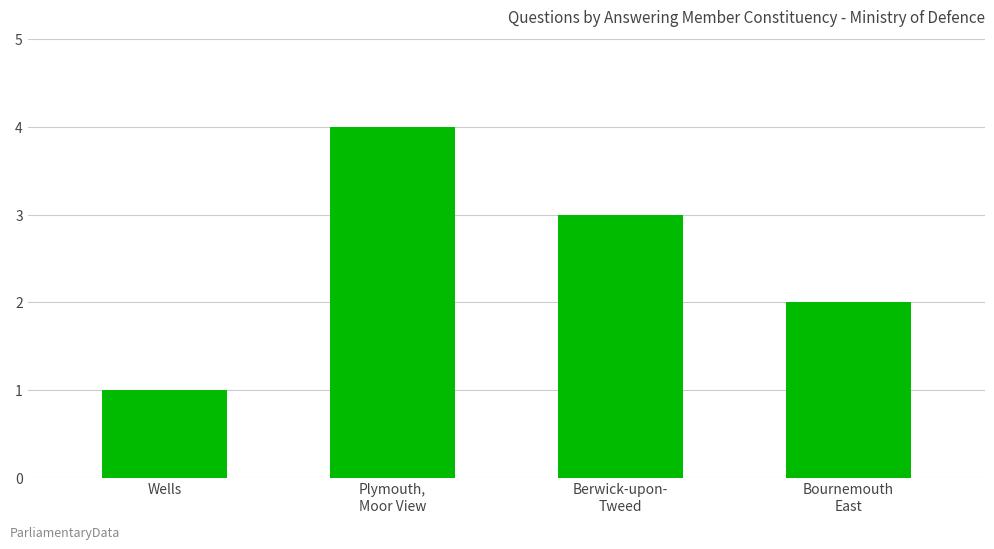

Reading left to right, what are all the values shown in this chart?

1	4	3	2